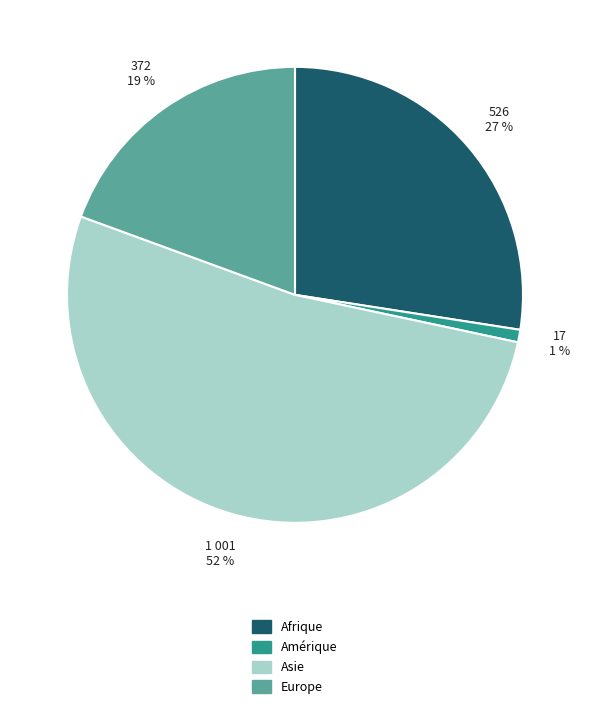

Is there a majority slice in this chart?

Yes